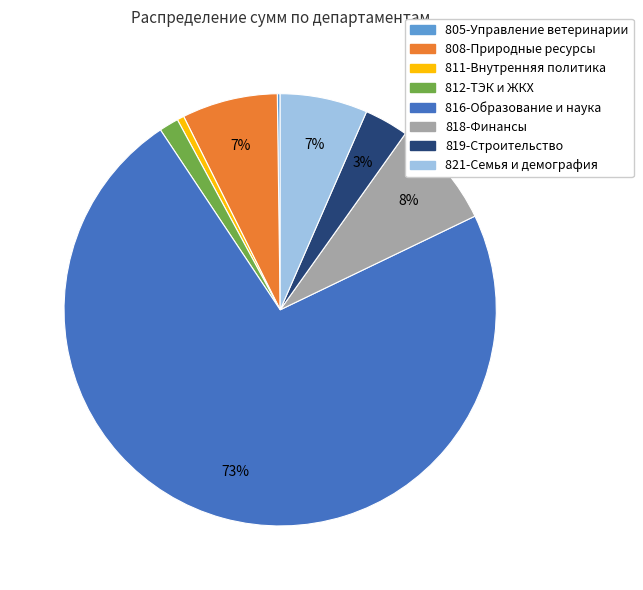

True or false: 808-Природные ресурсы accounts for 15% of the total.

False